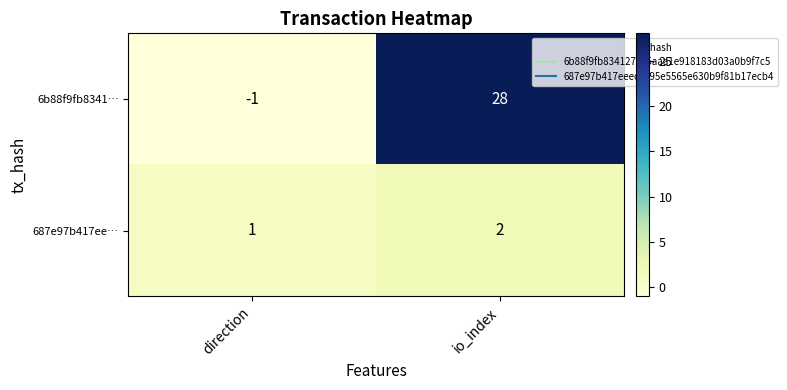

What is the approximate value of 6b88f9fb8341… at io_index, to the nearest 5?

30